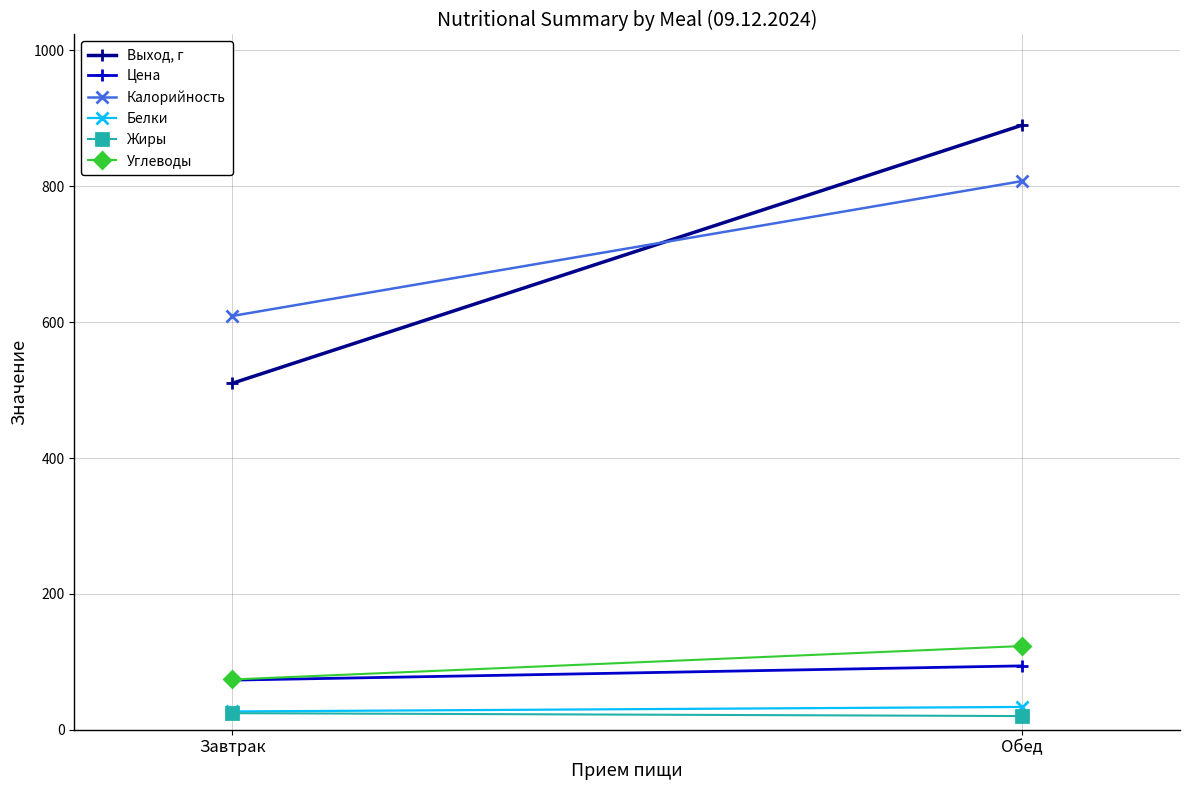

What is the total value across all series at Завтрак?

1317.3